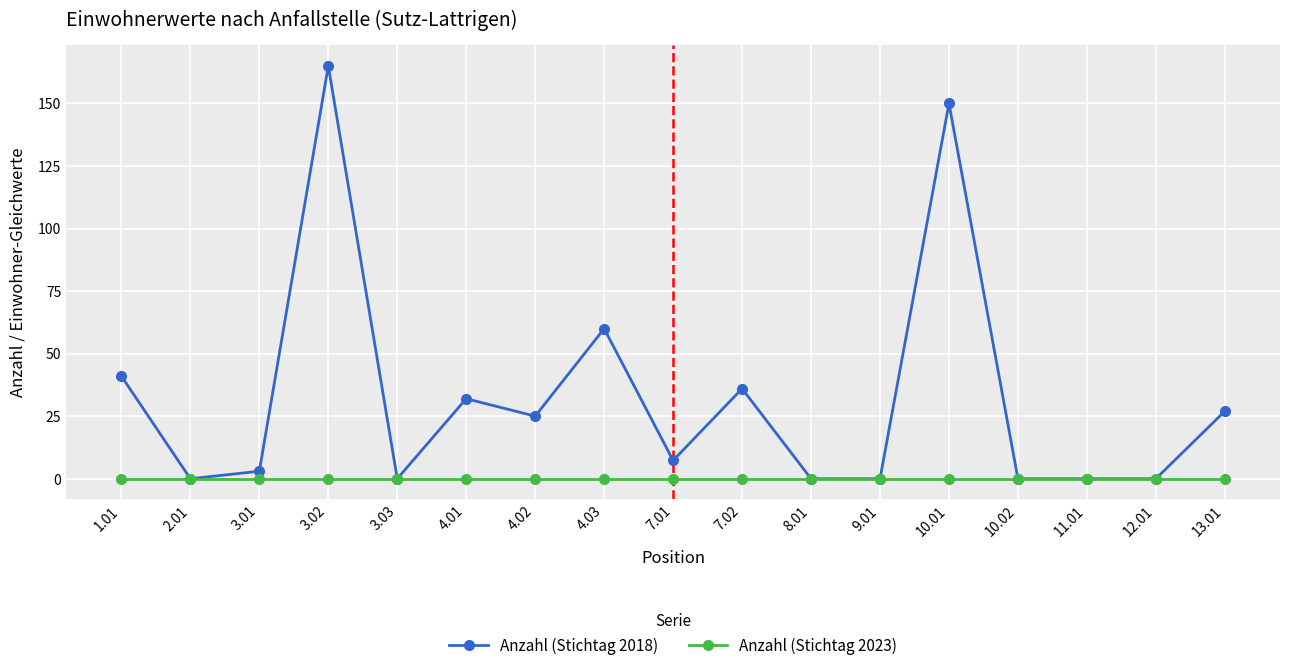

What is the maximum value for Anzahl (Stichtag 2018)?

165.0